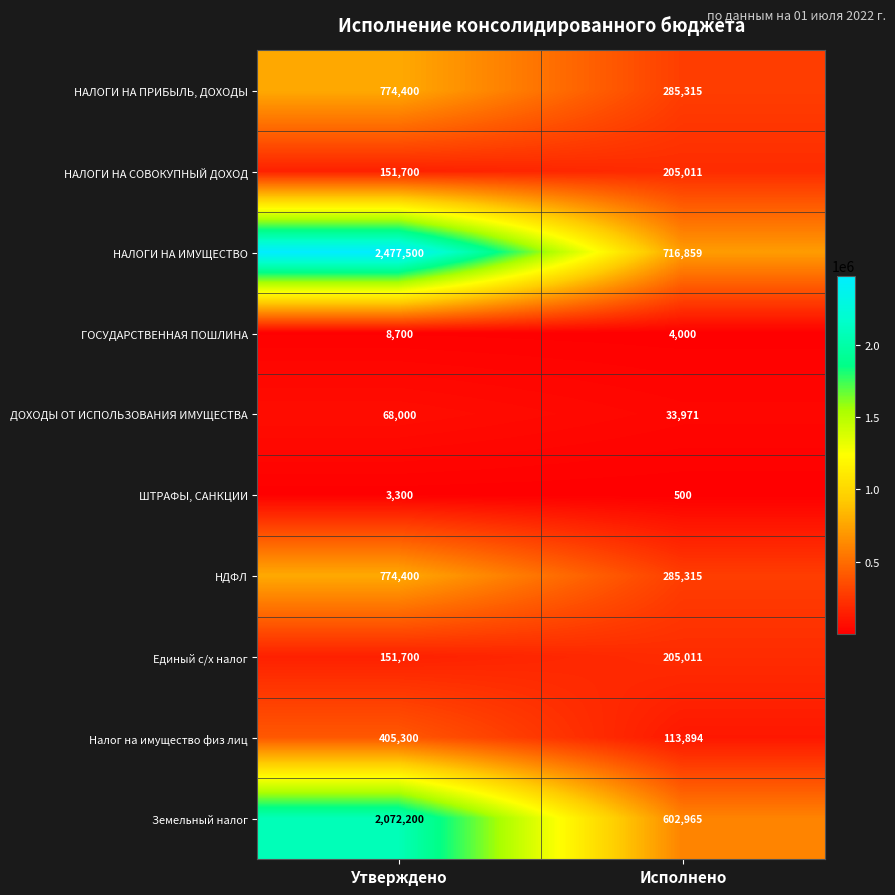

Which series has the largest range (max minus min)?

НАЛОГИ НА ИМУЩЕСТВО